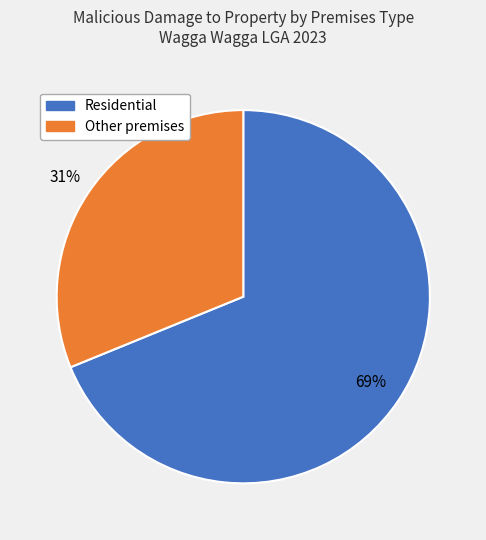

Is there any slice that represents more than half of the pie?

Yes